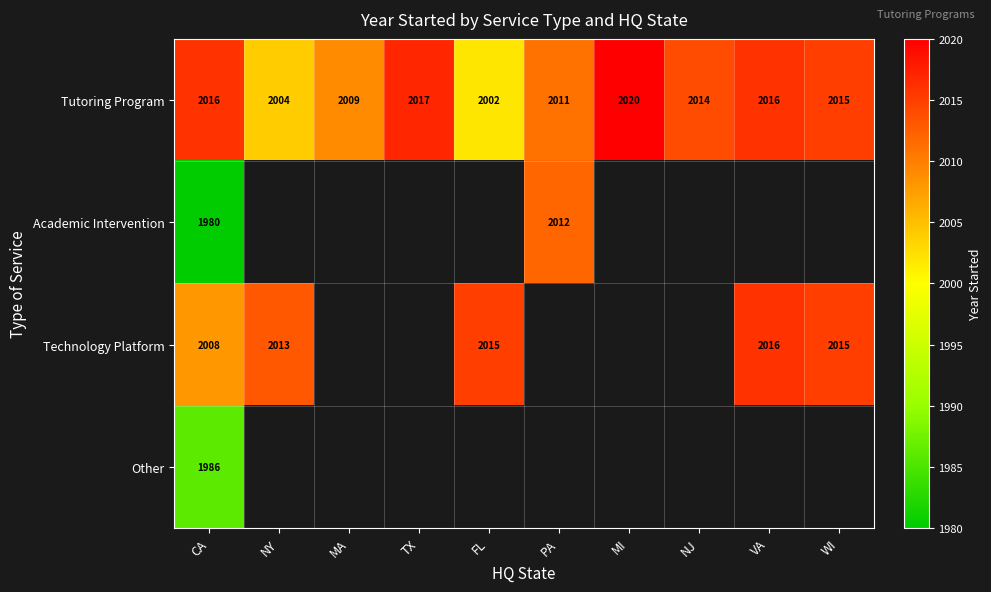

At which label is Tutoring Program closest to 2011?

PA